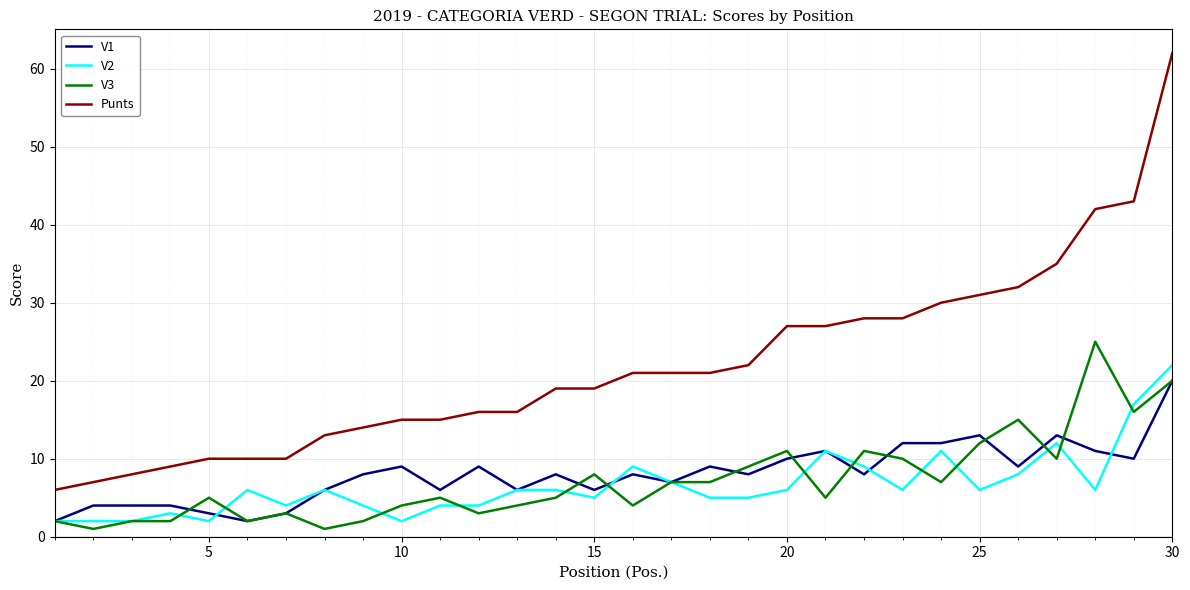

Is this an area chart (filled region under the line)?

No